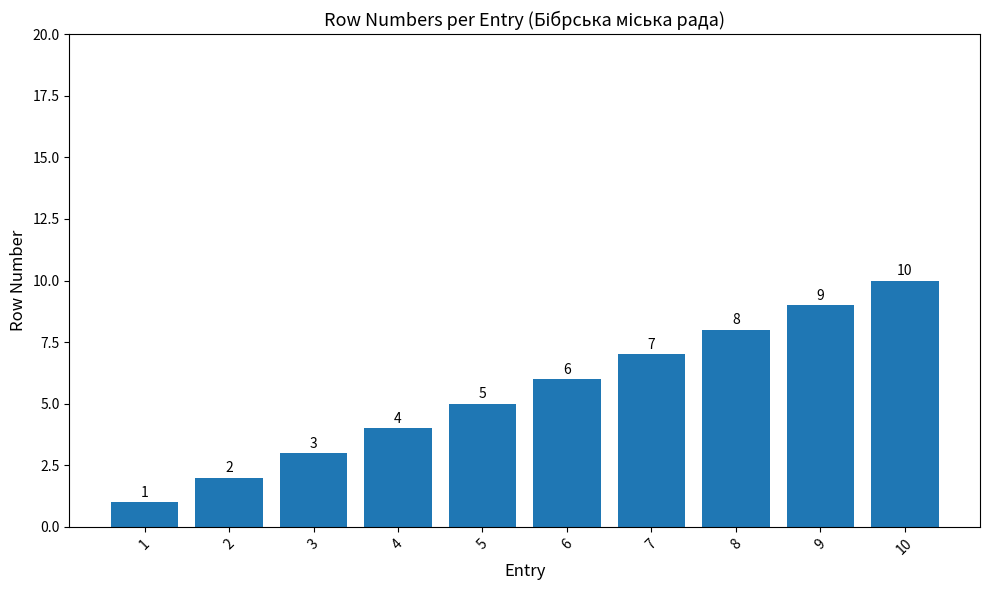

Count the number of data series in this chart.

1